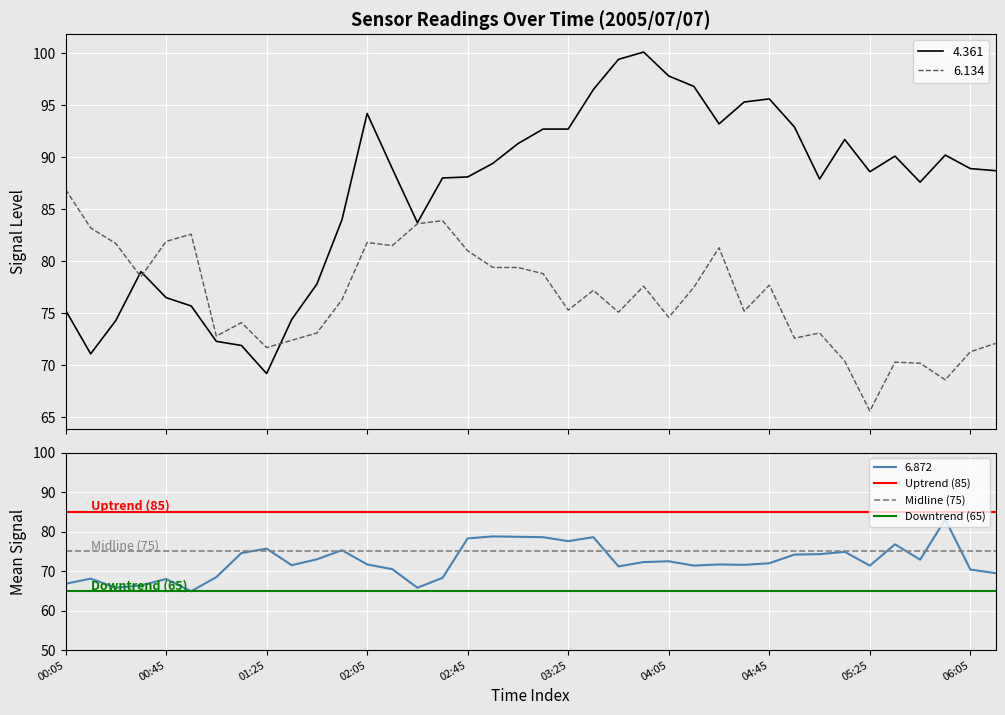

How many lines are shown in the chart?

3